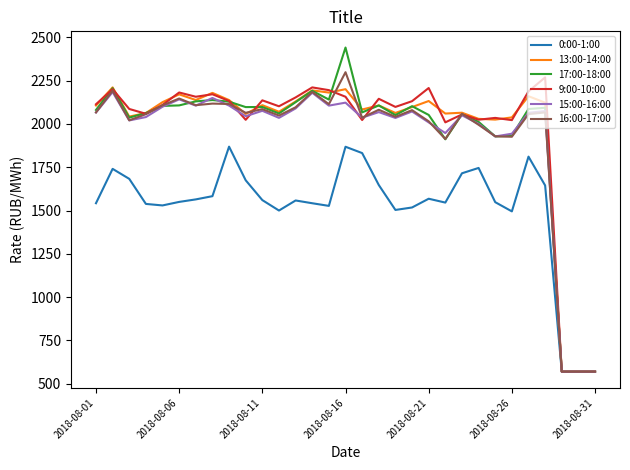

What is the greatest value displayed?

2441.6